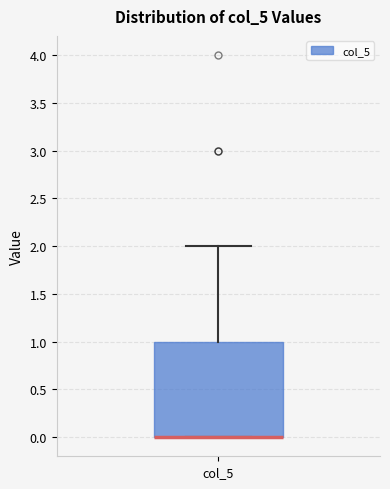

Where does the upper whisker of the box for col_5 end on the y-axis? The values are not printed on the chart, so give them approximately, as read against the axis.

2